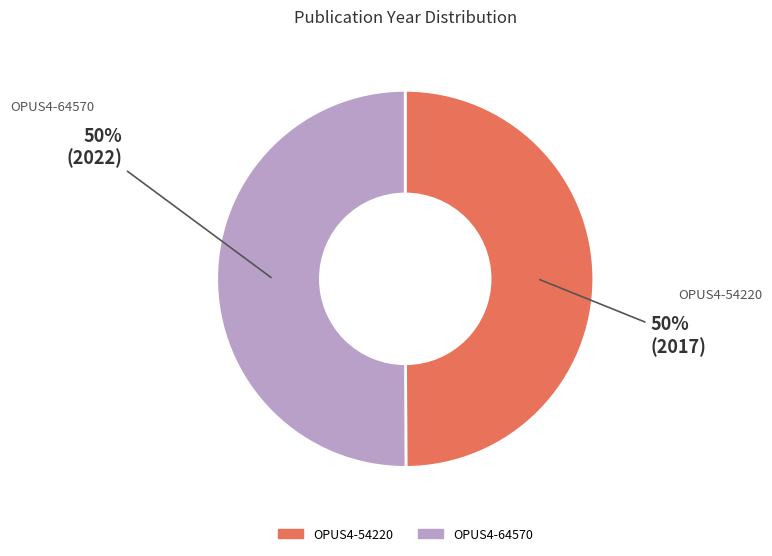

Approximately how many times larger is the value at OPUS4-54220 compared to OPUS4-64570?

1.0